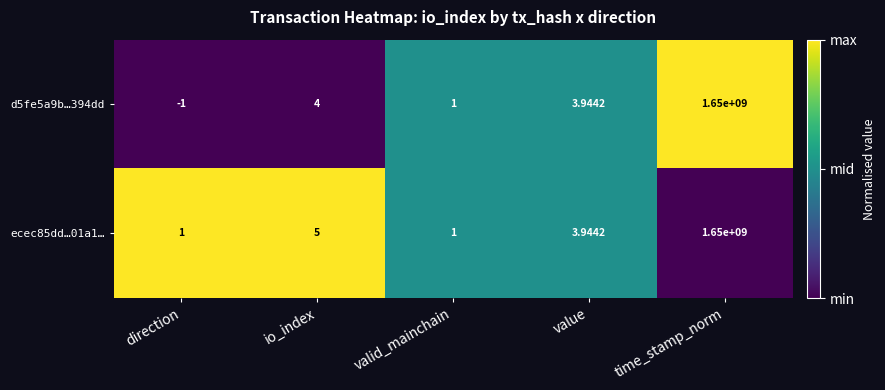

At which label does d5fe5a9b…394dd reach its peak?

time_stamp_norm